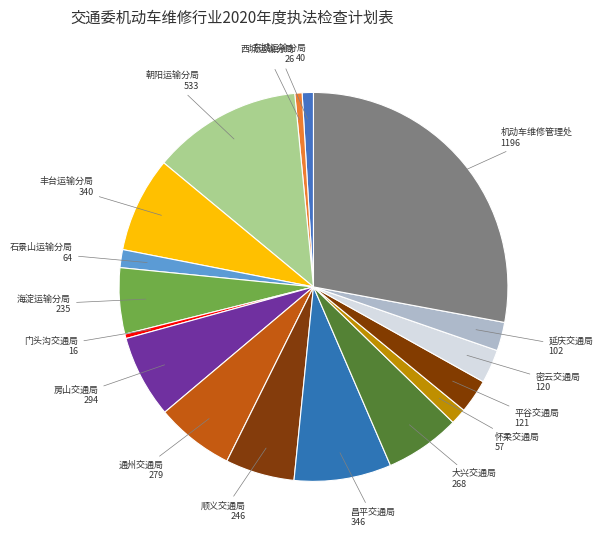

Is the sum of 丰台运输分局 and 通州交通局 greater than half?

No